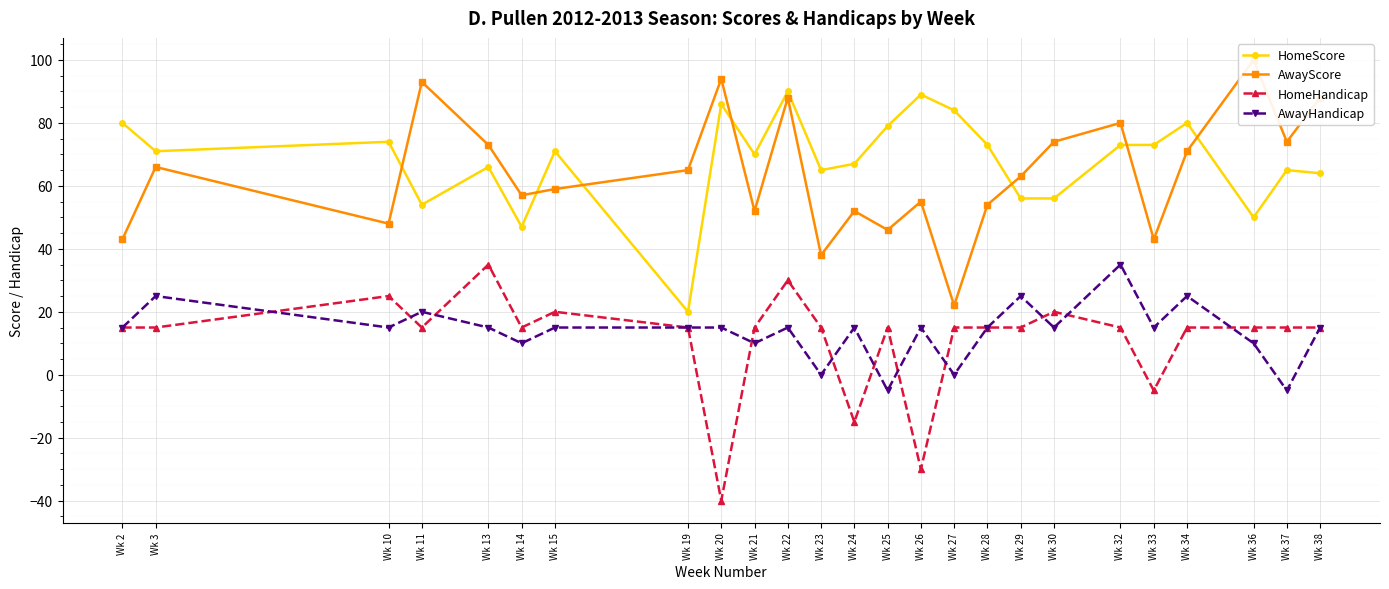

What is the maximum value shown in the chart?

100